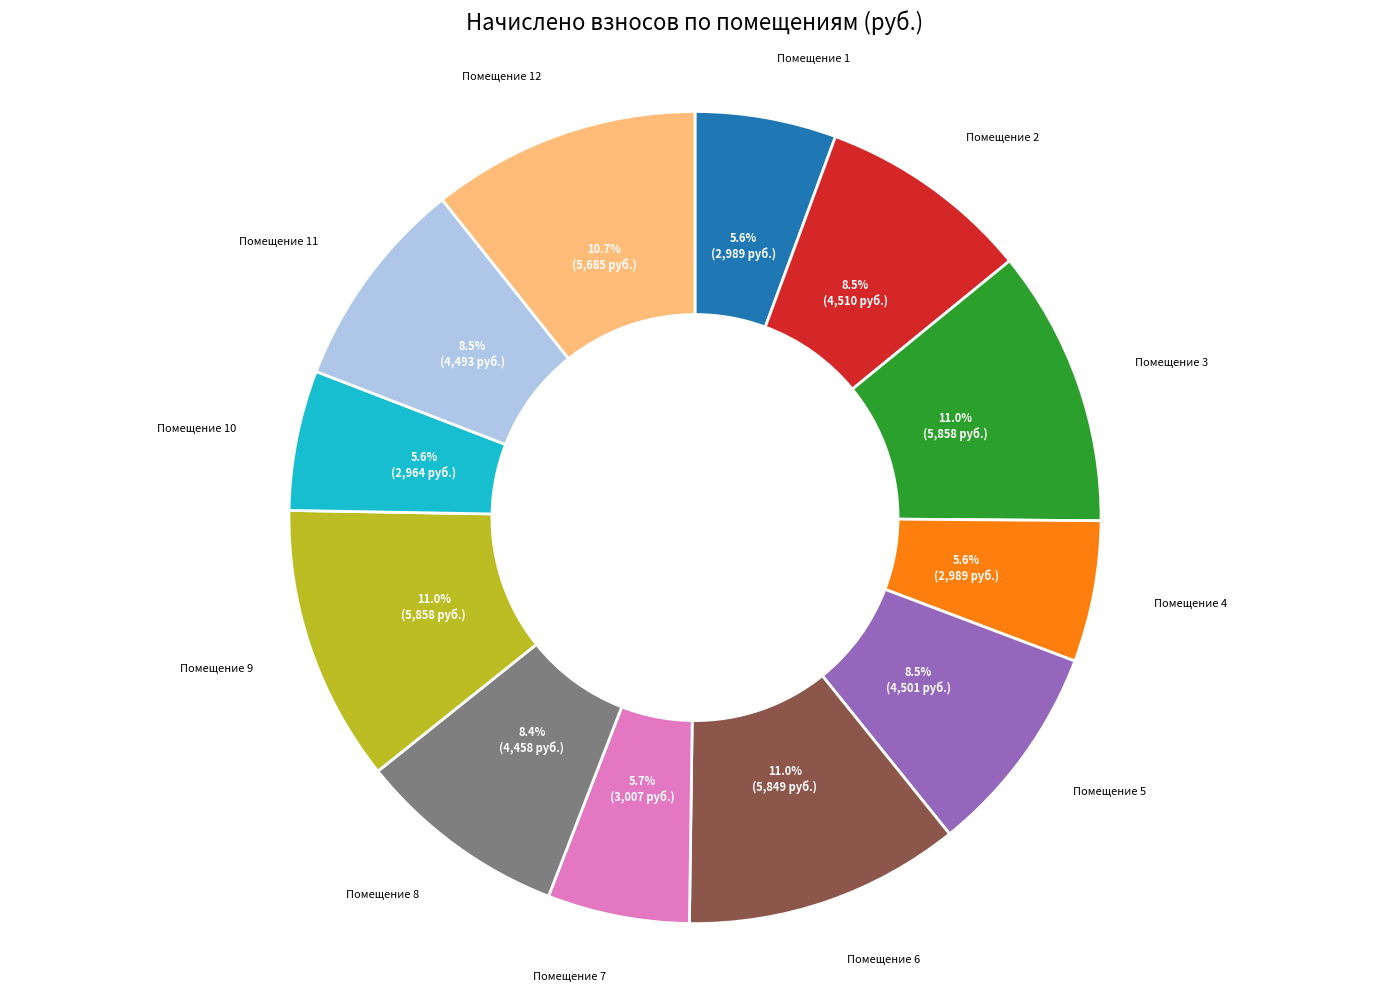

Does Помещение 5 account for over 50% of the chart?

No